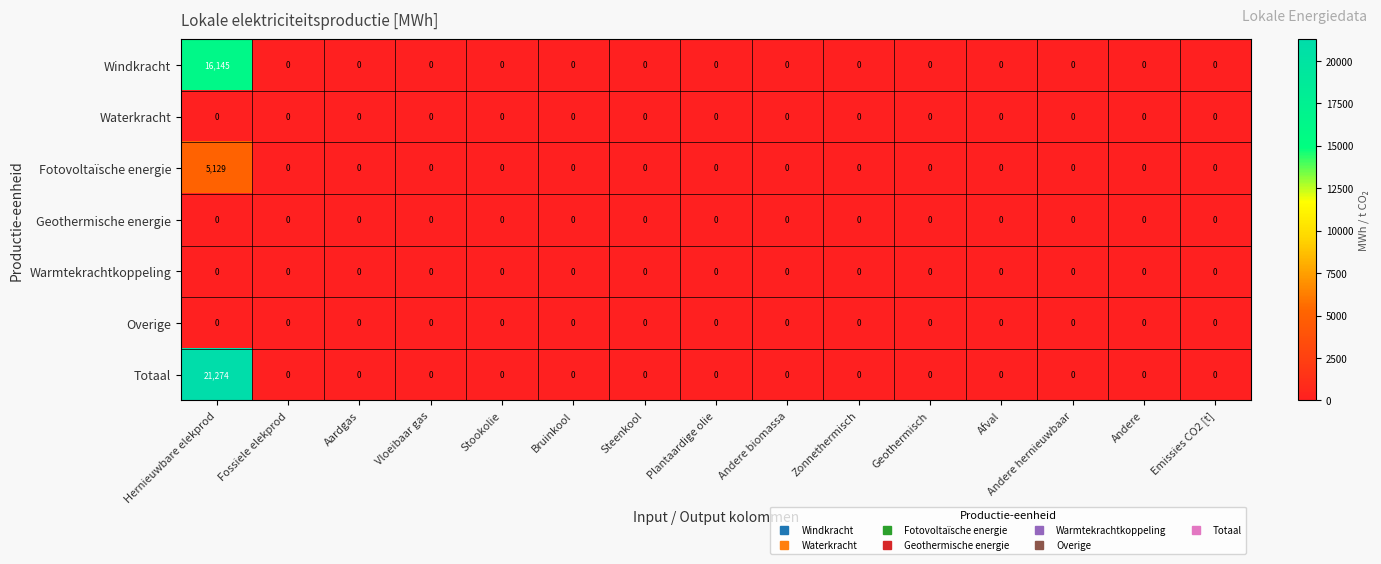

What is the sum of all Windkracht values?

16145